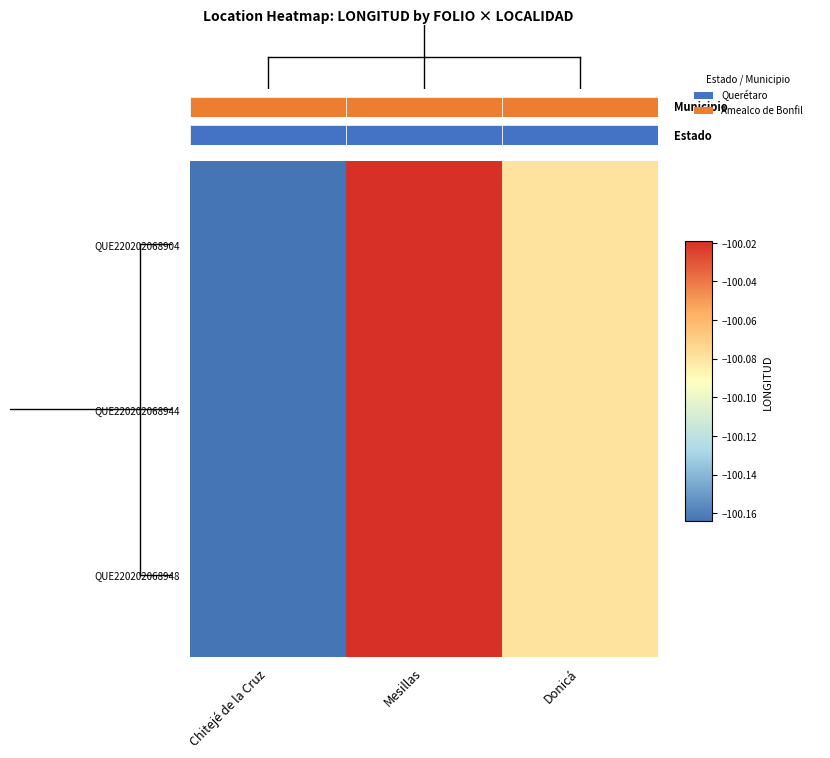

Which series changed the most between Chitejé de la Cruz and Mesillas?

QUE220202068904